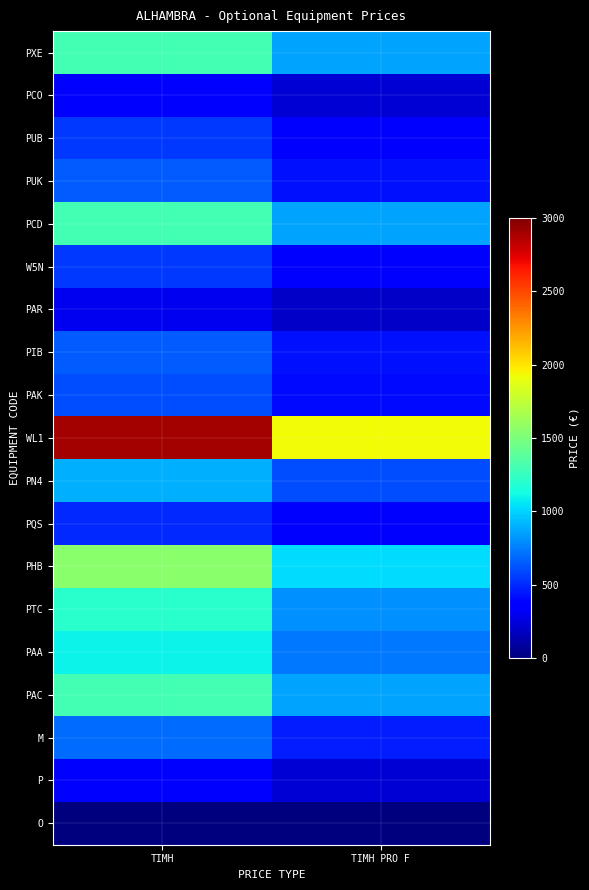

Between TIMH and TIMH PRO F, which series saw the biggest shift?

WL1